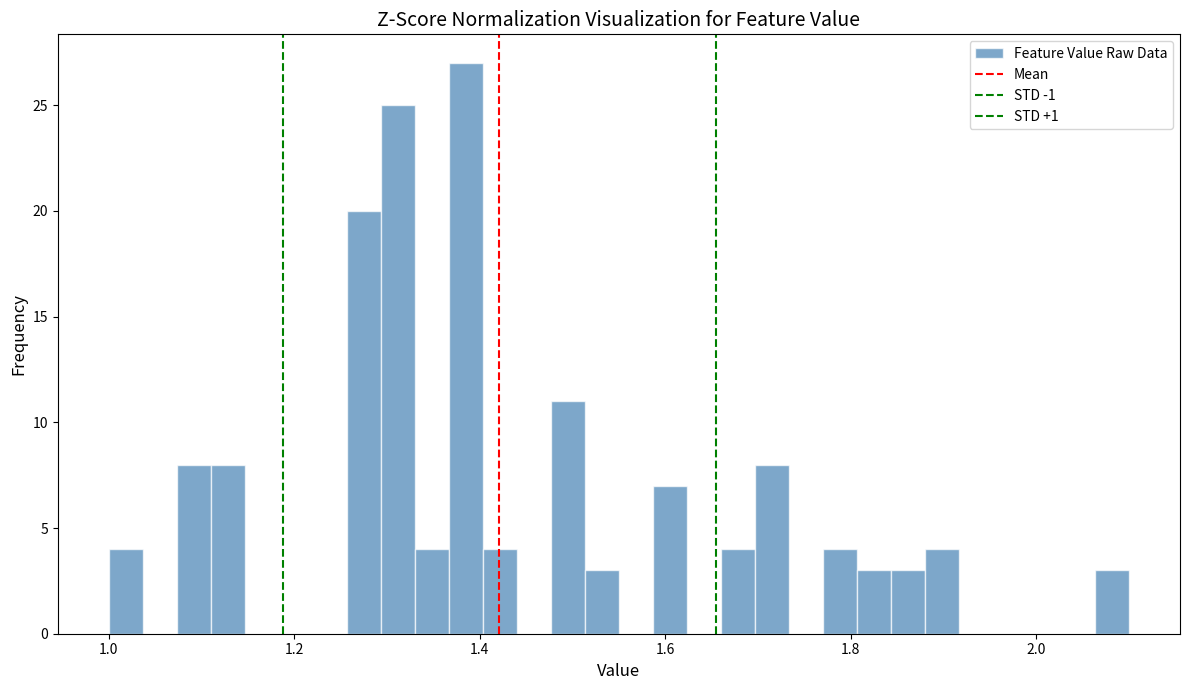

Read against the x-axis, roughly where is the centre of the tallest bar?

1.38